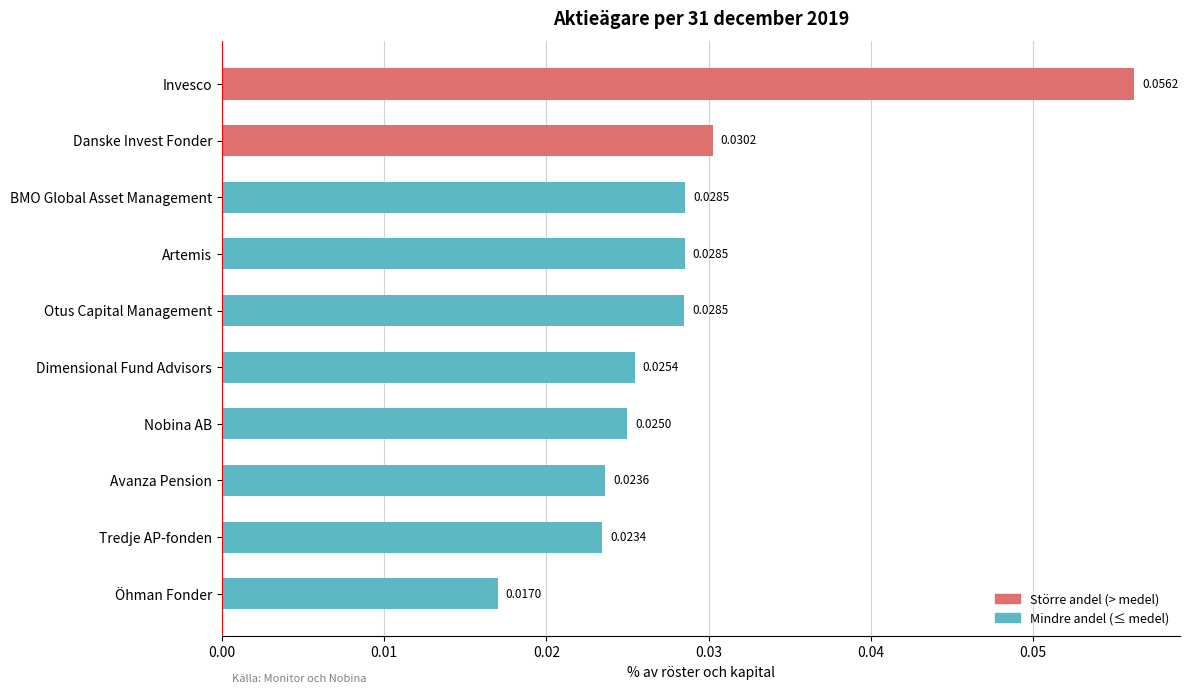

What is the label of the 9th bar from the top?

Tredje AP-fonden